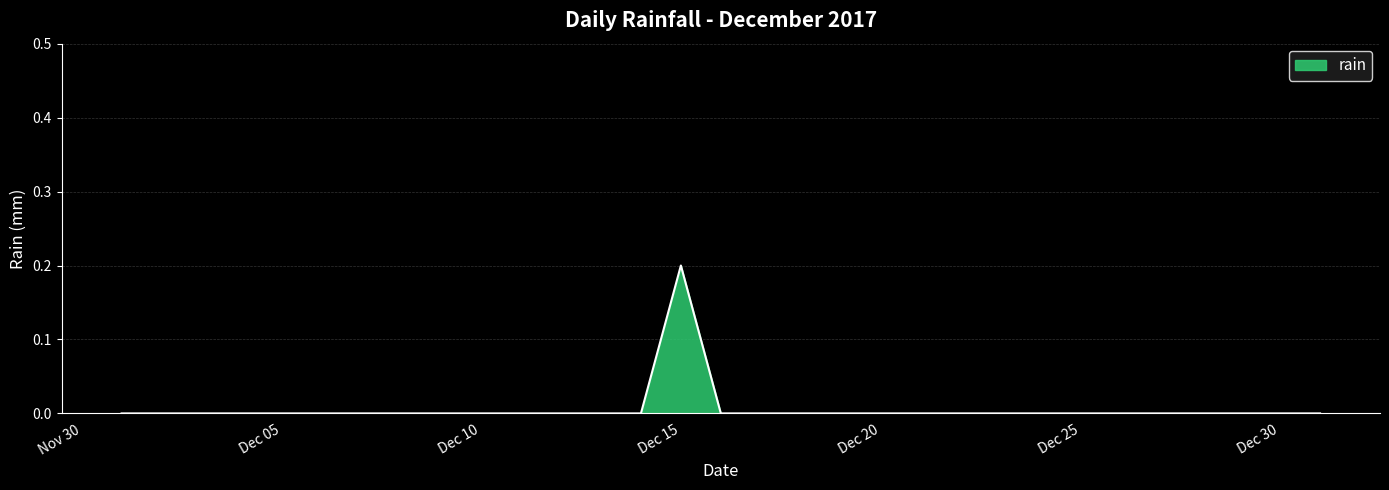

Which category has the lowest value across all series?

2017-12-01